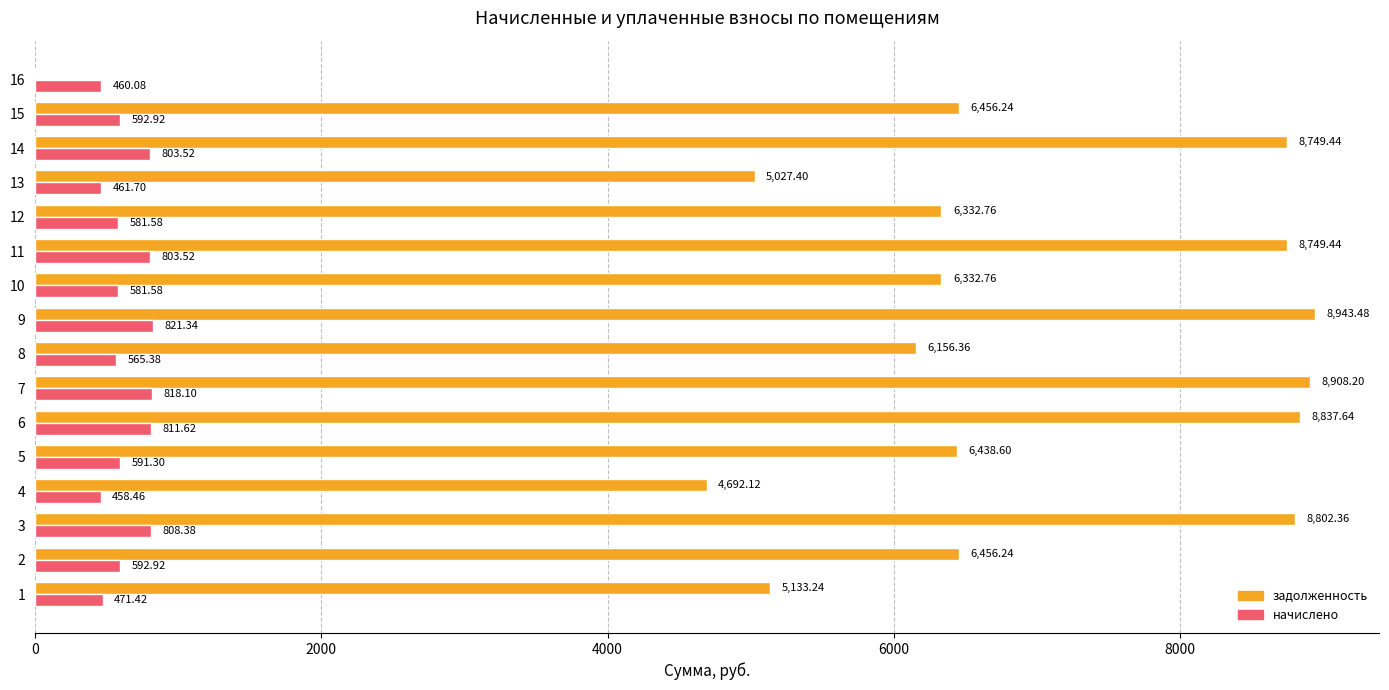

Which series changed the most between 5 and 12?

задолженность